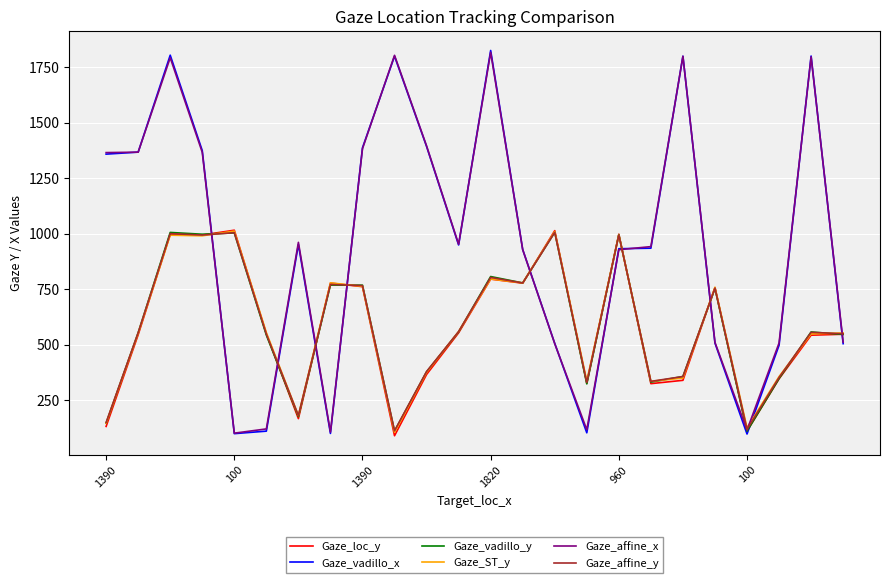

How many distinct data groups are displayed?

6